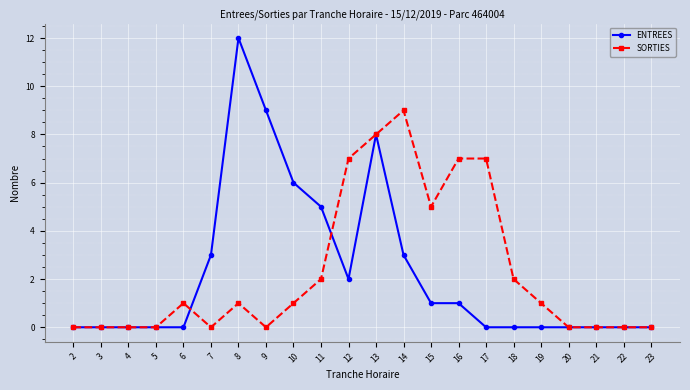

Between 2 and 10, which series saw the biggest shift?

ENTREES